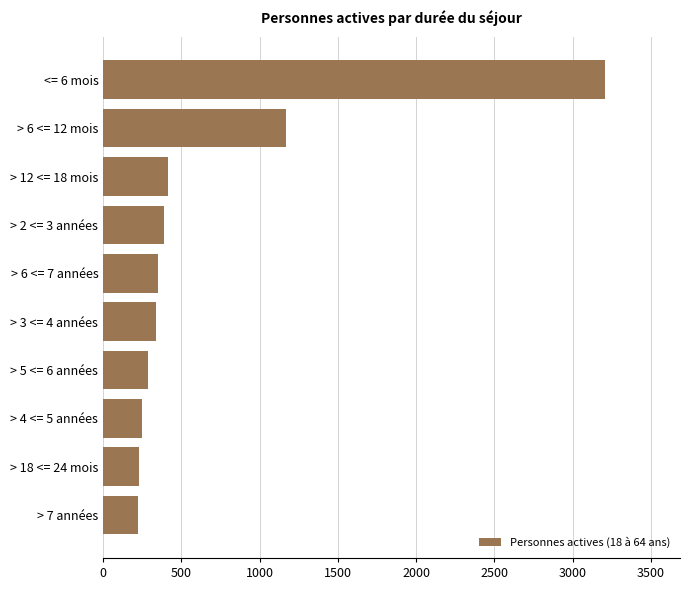

Does the chart contain any negative values?

No